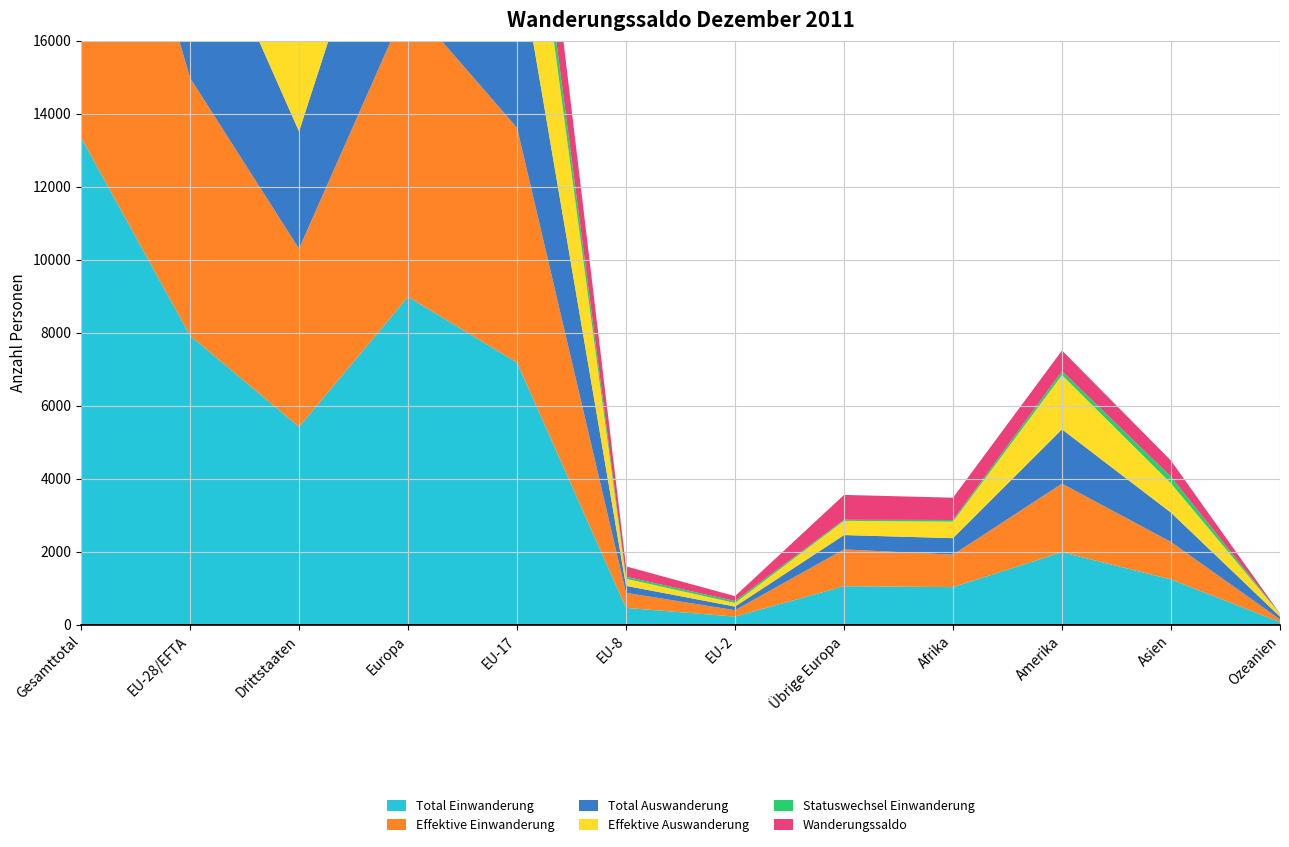

Reading left to right, transcribe all the data shown in this chart.

Total Einwanderung: 13353	7928	5425	8989	7187	468	229	1061	1036	1993	1247	78
Effektive Einwanderung: 11942	7060	4882	8069	6432	411	175	1009	889	1878	1026	75
Total Auswanderung: 8495	5284	3211	5676	4950	193	99	392	453	1487	803	75
Effektive Auswanderung: 8480	5276	3204	5665	4942	193	99	389	451	1486	802	75
Statuswechsel Einwanderung: 1242	868	374	899	755	57	54	31	46	109	185	3
Wanderungssaldo: 5132	2825	2307	3505	2408	283	133	680	611	566	437	4